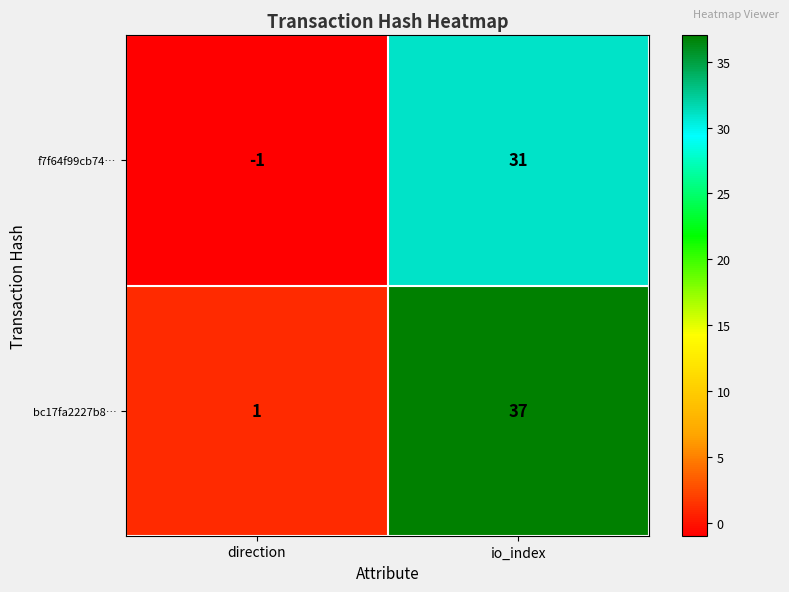

What is the sum of all bc17fa2227b8… values?

38